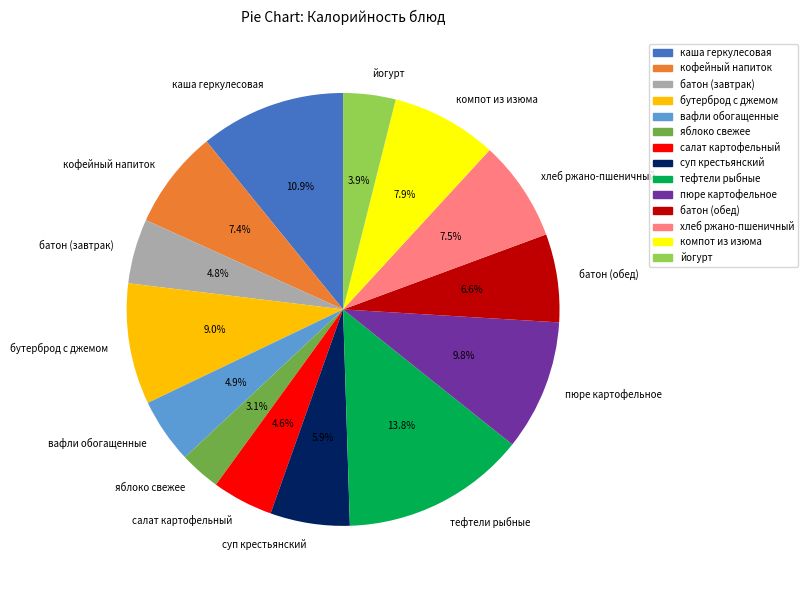

To the nearest percent, what is the difference between the largest and smallest slice percentages?

11%